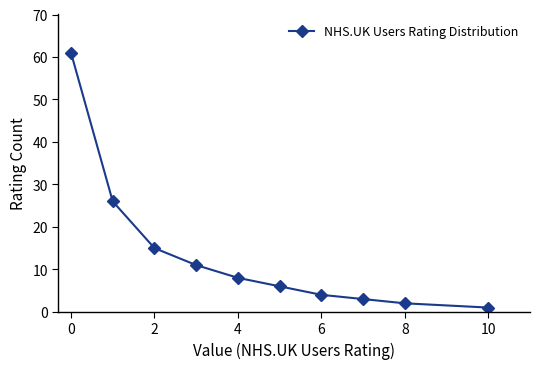

What is the sum of all values?

137